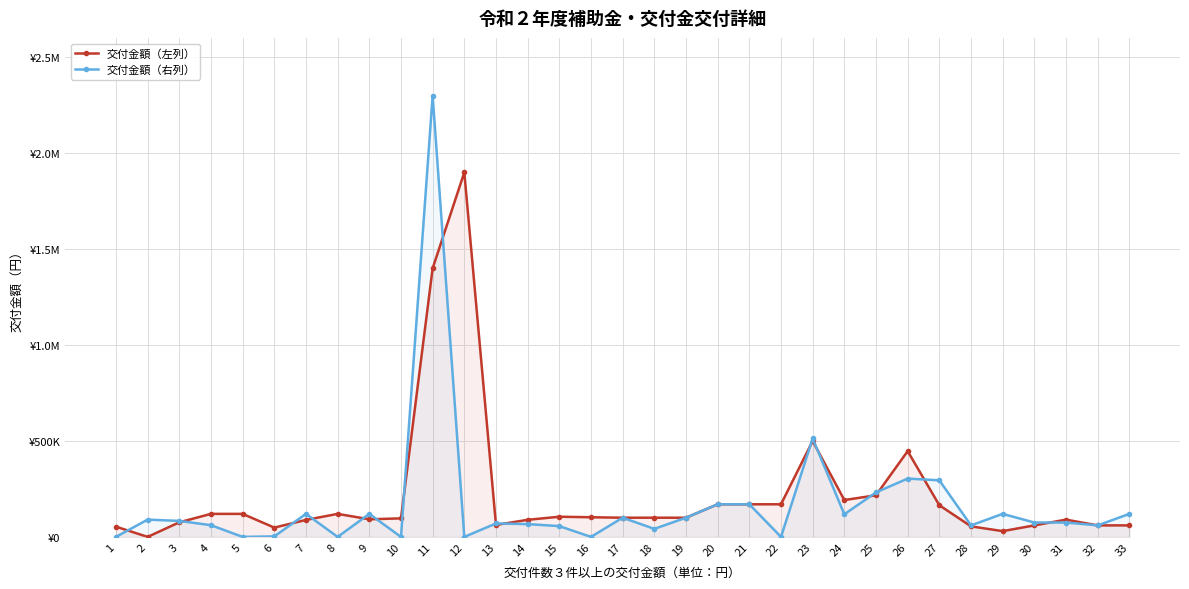

Where is the first local minimum for 交付金額（右列）?

5